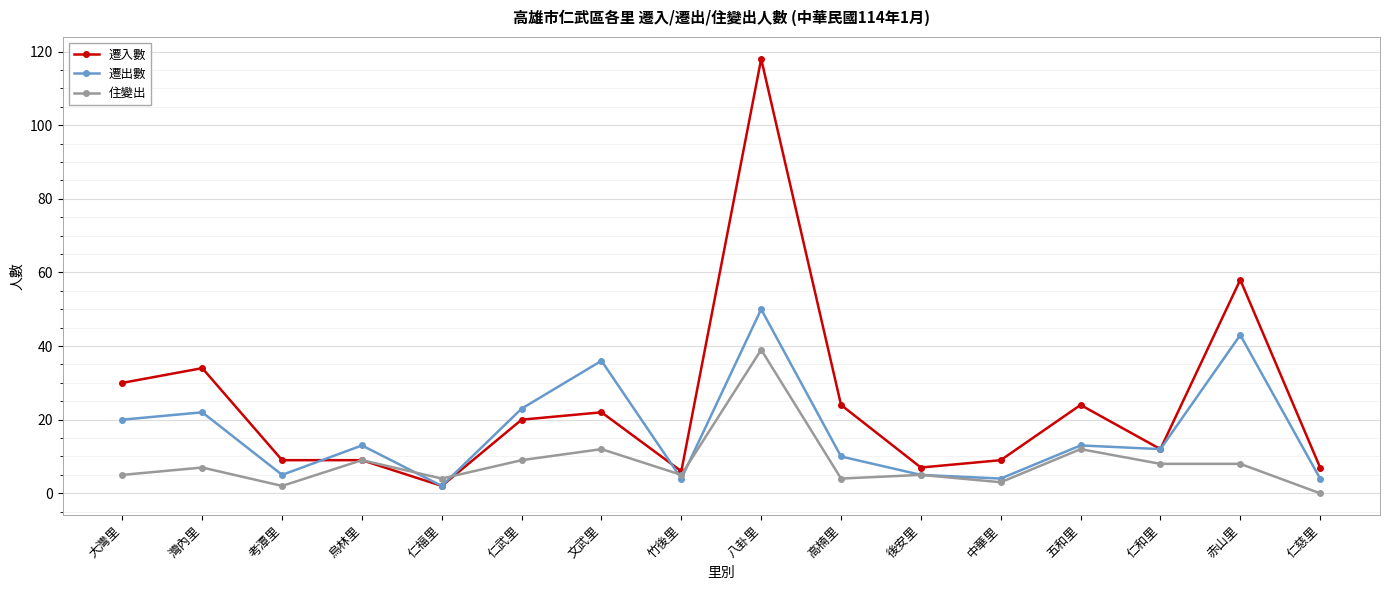

Rank the series by their average value, from highest to lowest.

遷入數, 遷出數, 住變出